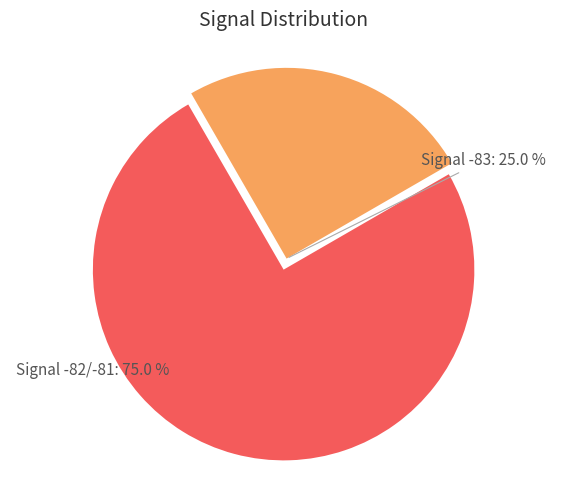

Which slice is the smallest?

Signal -83